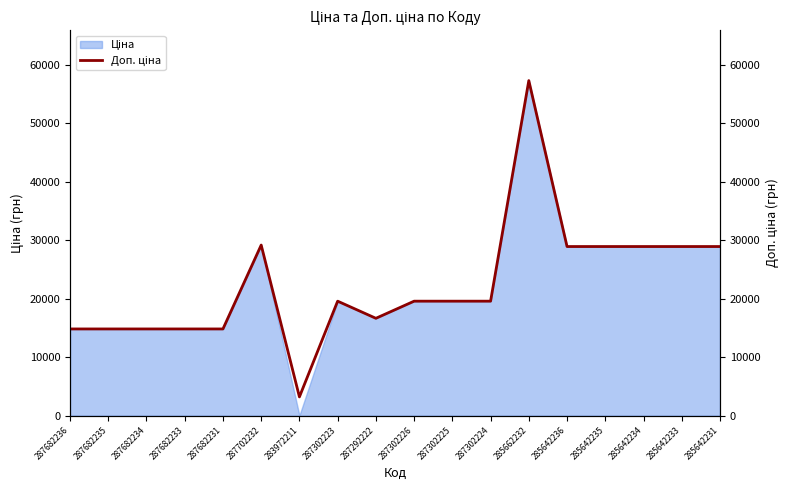

Reading left to right, extract all data points from this chart.

14817.6	14817.6	14817.6	14817.6	14817.6	29152.3	3205.0	19564.9	16636.8	19564.9	19564.9	19564.9	57258.0	28901.7	28901.7	28901.7	28901.7	28901.7